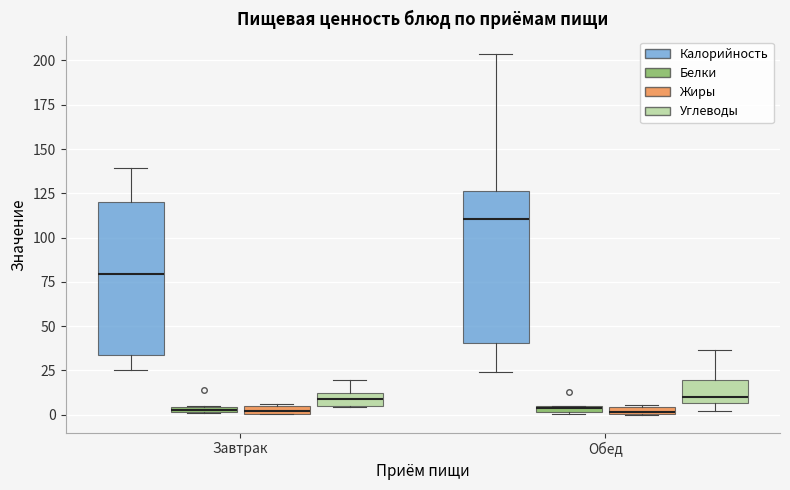

Which box's median line is the highest?

Обед (Калорийность)